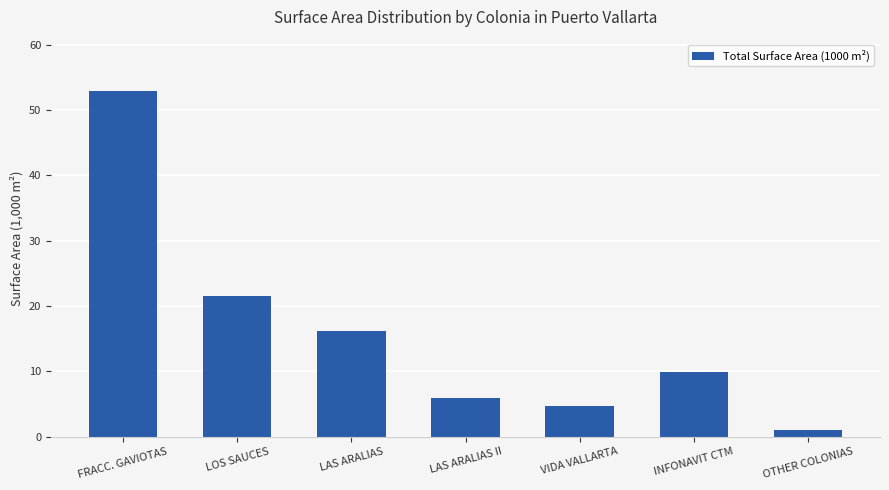

Reading right to left, transcribe all the data shown in this chart.

OTHER COLONIAS=1.0	INFONAVIT CTM=9.9	VIDA VALLARTA=4.7	LAS ARALIAS II=5.9	LAS ARALIAS=16.1	LOS SAUCES=21.5	FRACC. GAVIOTAS=52.8